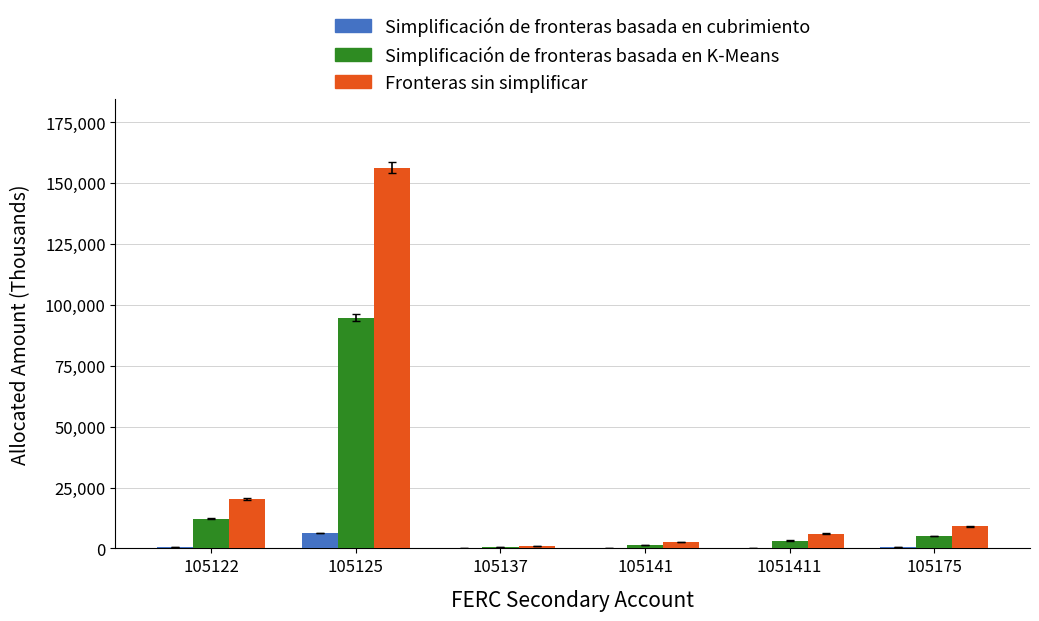

At which category is the sum across all series the highest?

105125